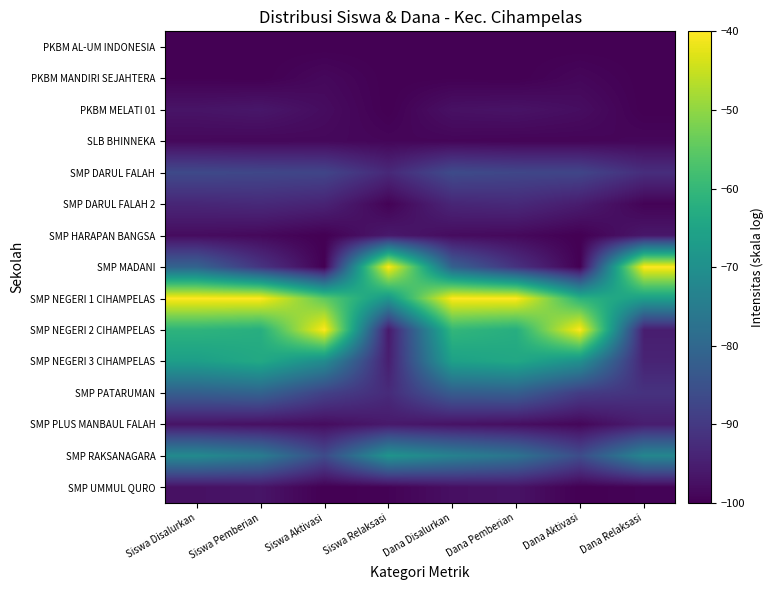

Which series has the largest total across all categories?

SMP NEGERI 1 CIHAMPELAS